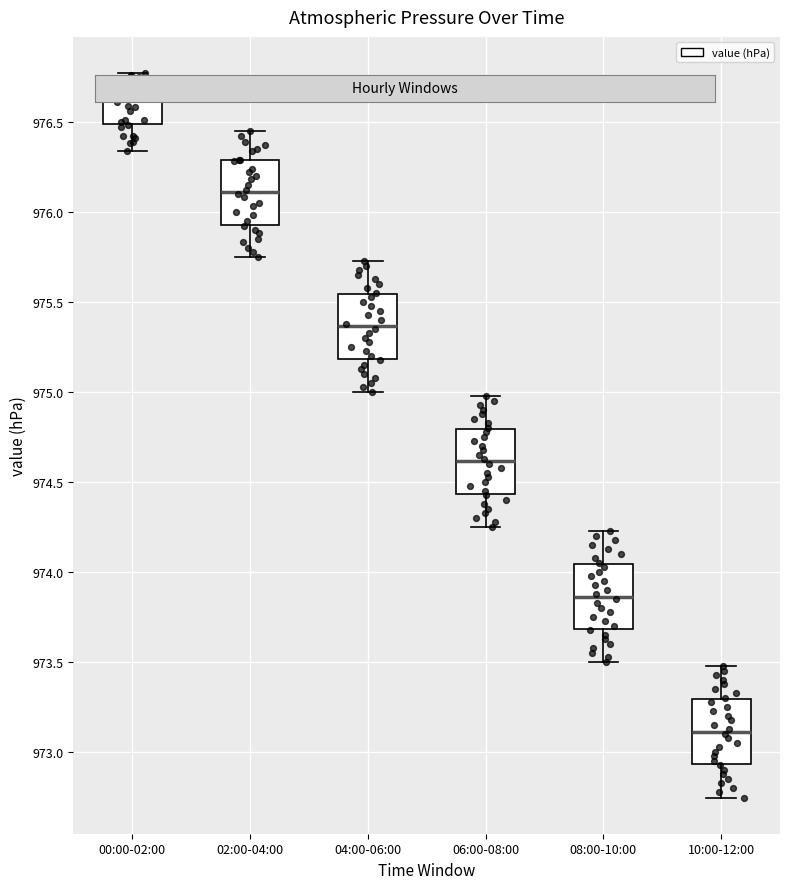

Which box's median line is the lowest?

10:00-12:00